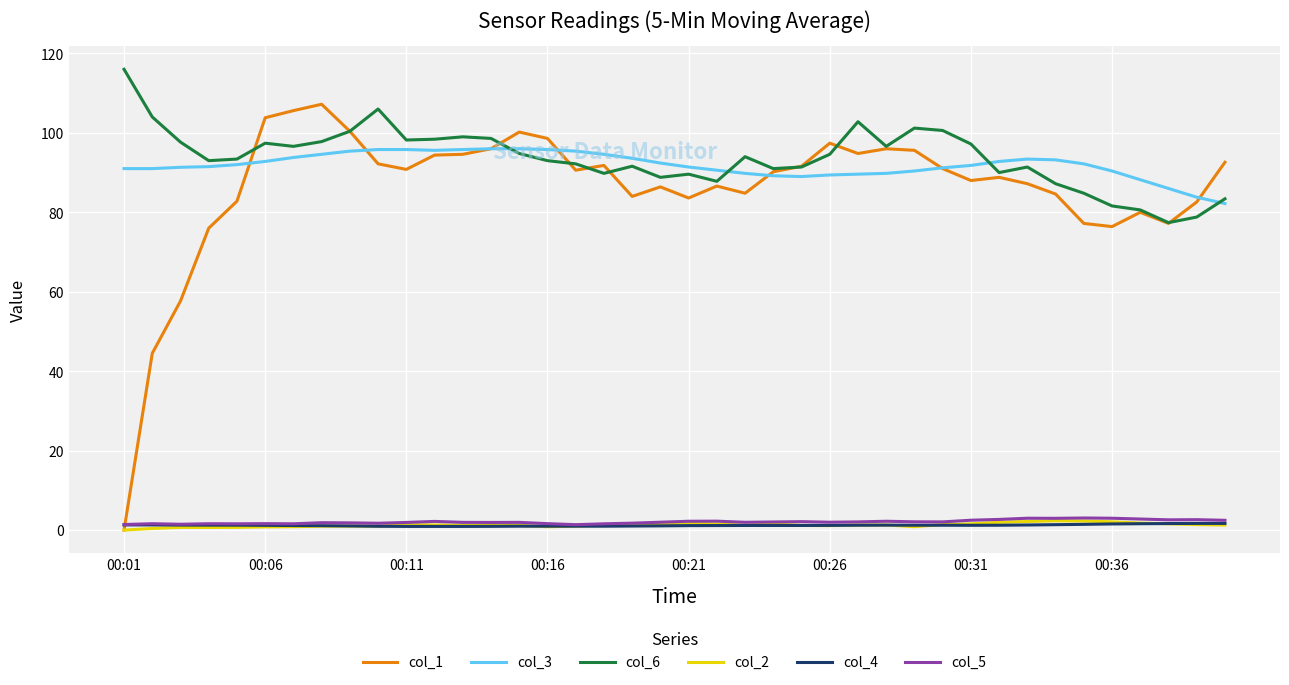

True or false: col_4 and col_6 intersect in this chart.

False